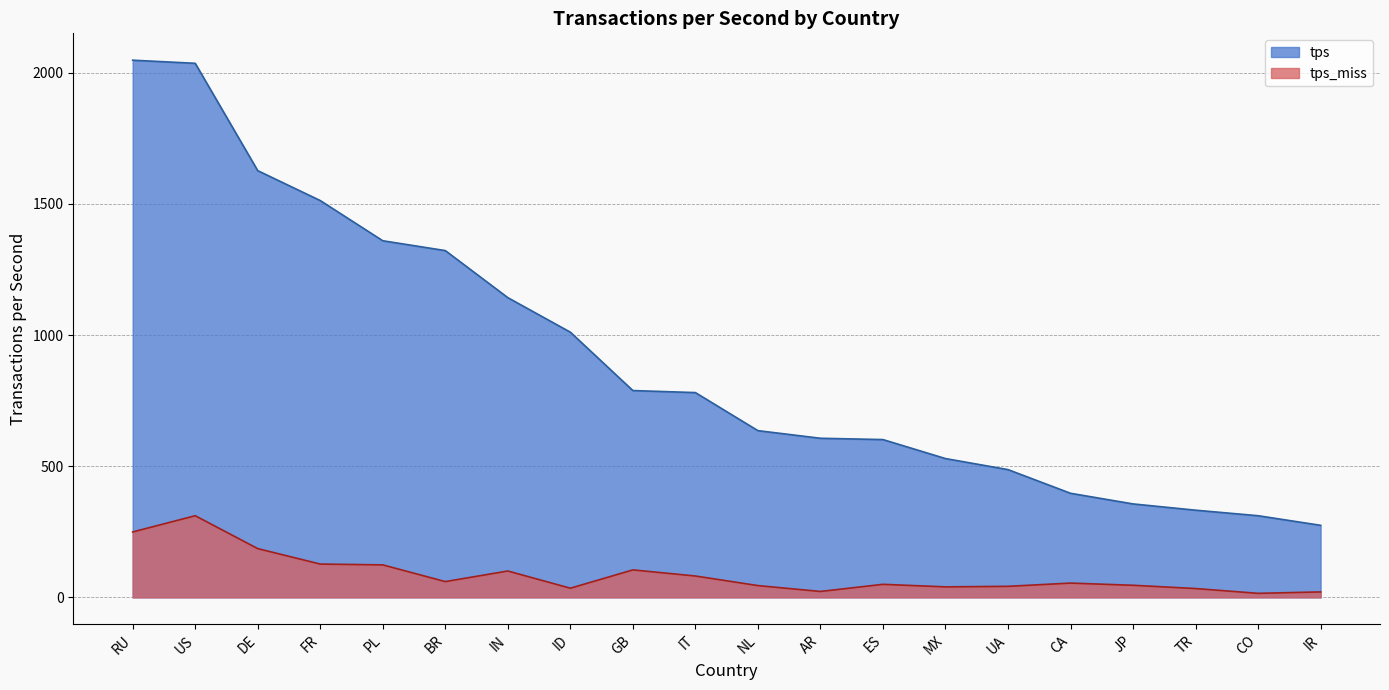

At how many categories does at least one series exceed 1983?

2